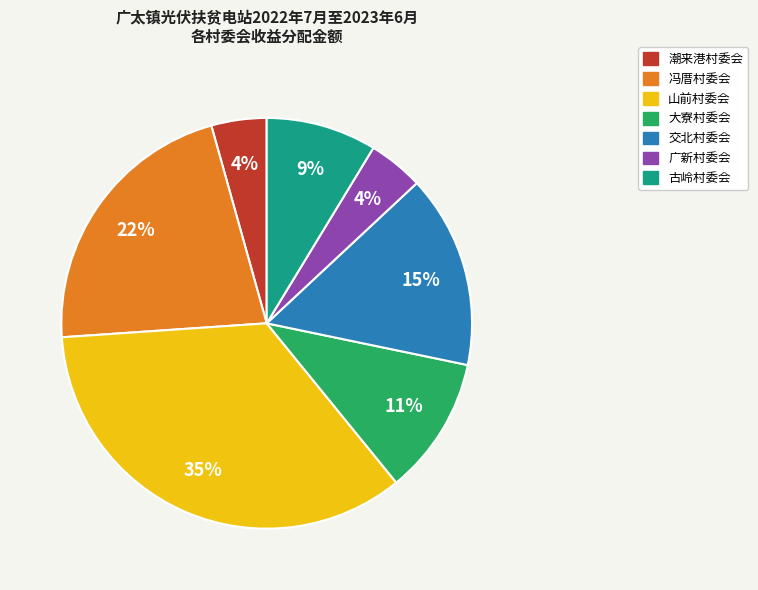

What percentage is the 山前村委会 slice, to the nearest percent?

35%